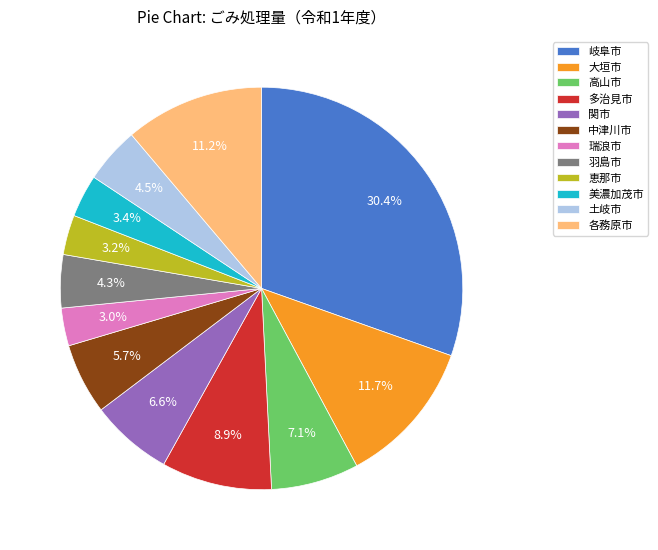

To the nearest percent, what is the combined percentage of 大垣市 and 土岐市?

16%